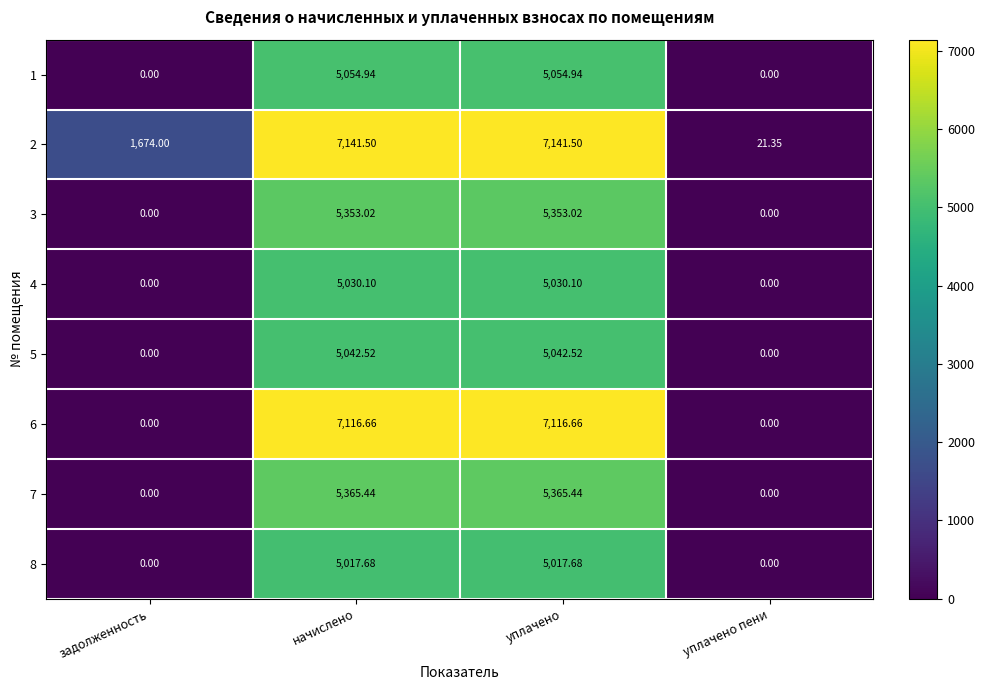

Where does the 1 series first go above 5054?

начислено